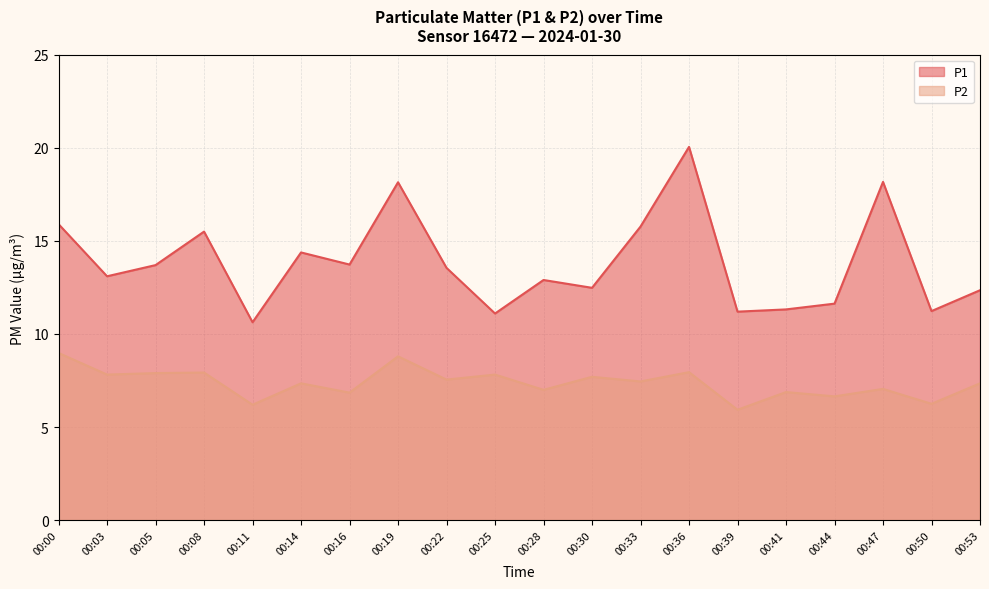

Between 00:03 and 00:41, which series saw the biggest shift?

P1